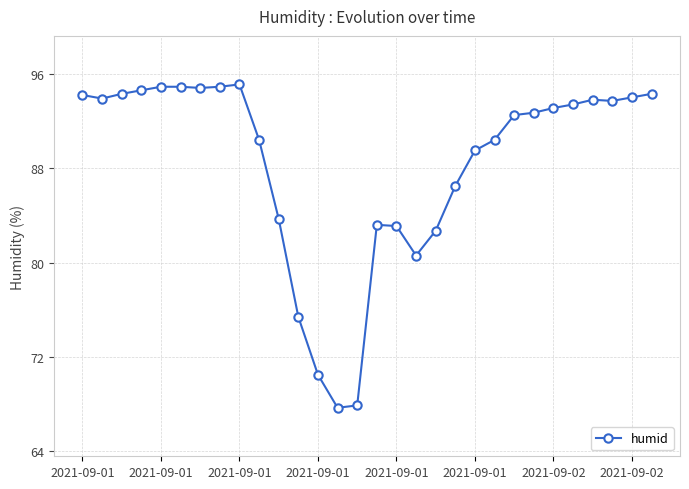

How many lines are shown in the chart?

1